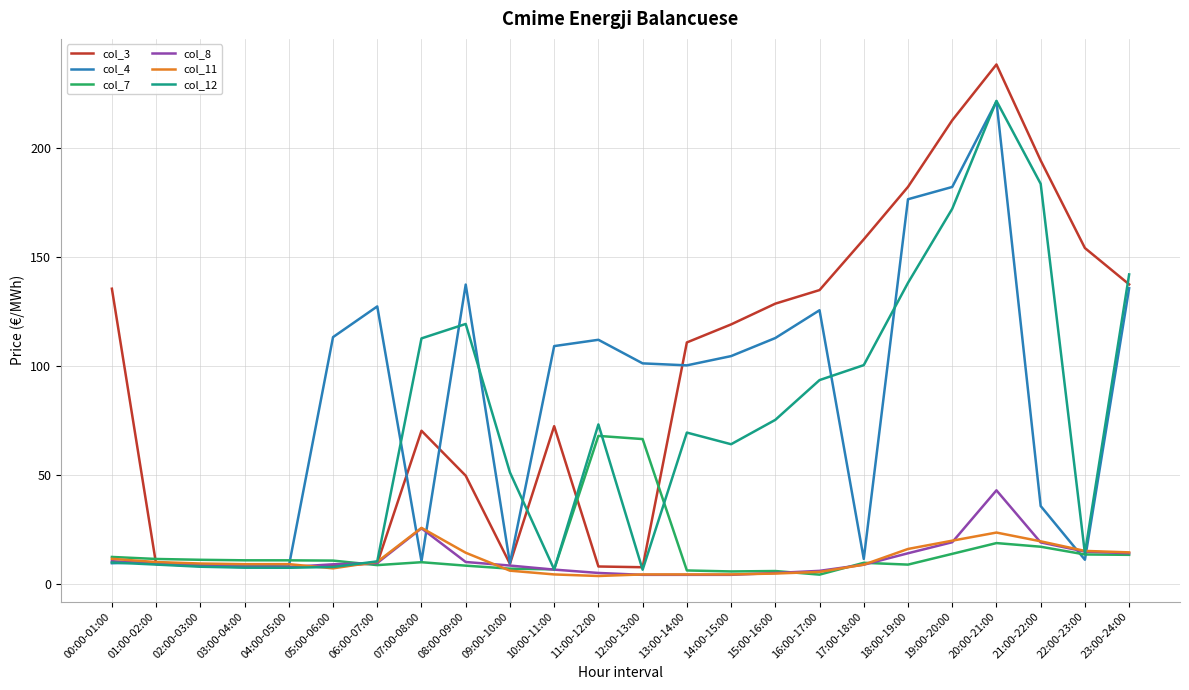

What is the difference between the maximum and second lowest values in the col_11 series?

21.3